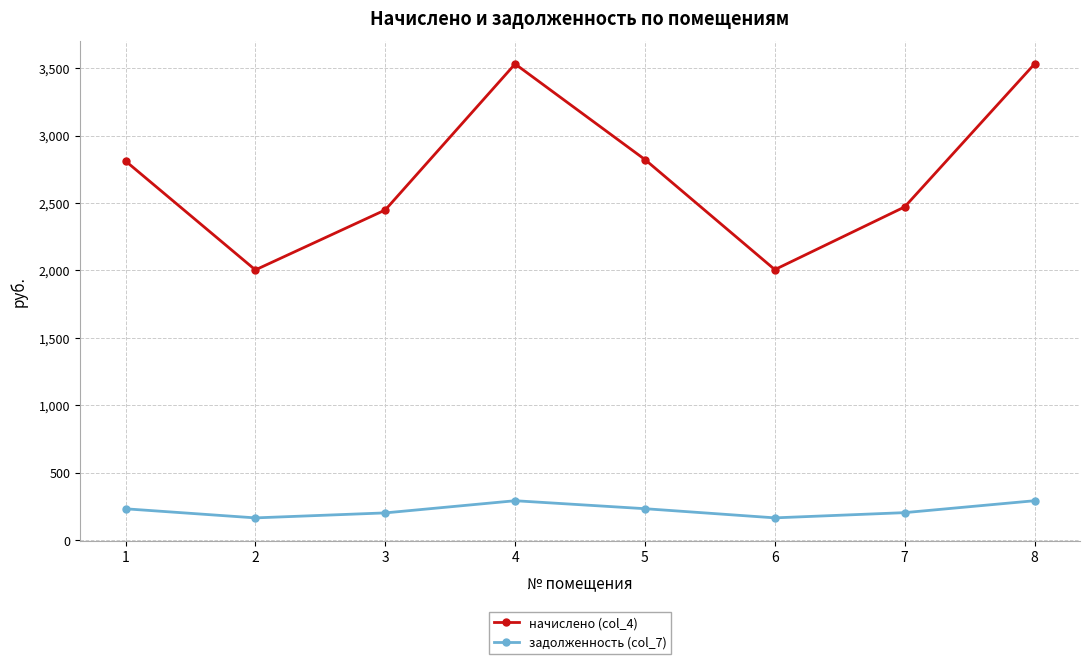

Is this an area chart (filled region under the line)?

No